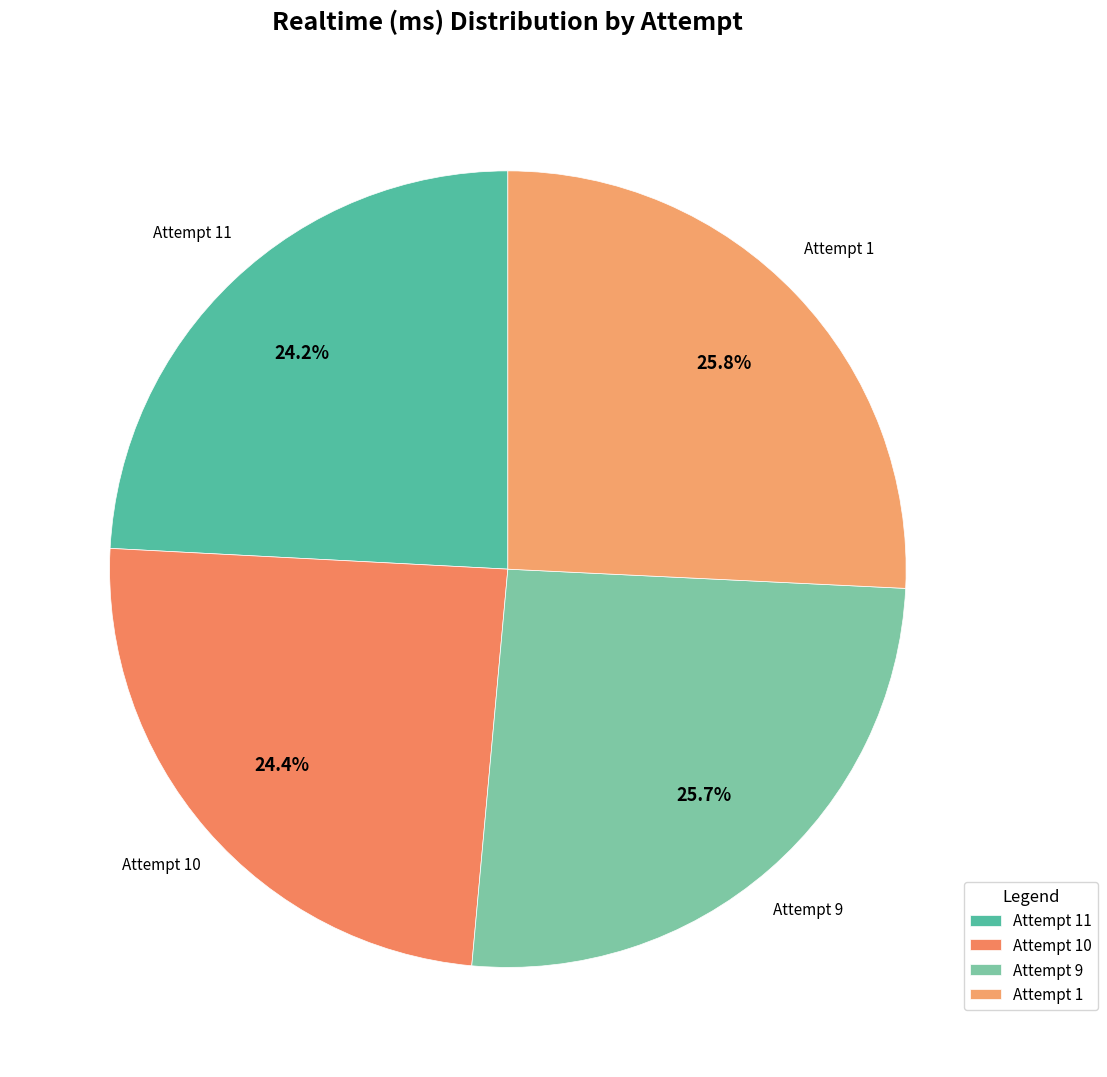

Which has a higher value, Attempt 9 or Attempt 10?

Attempt 9